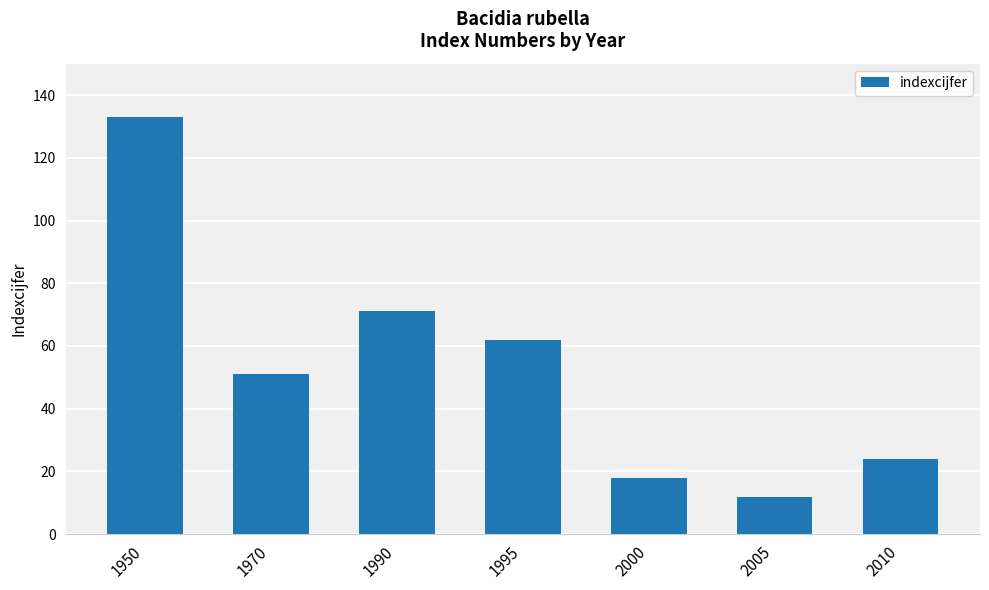

What is the change in value from 1990 to 2010?

-47